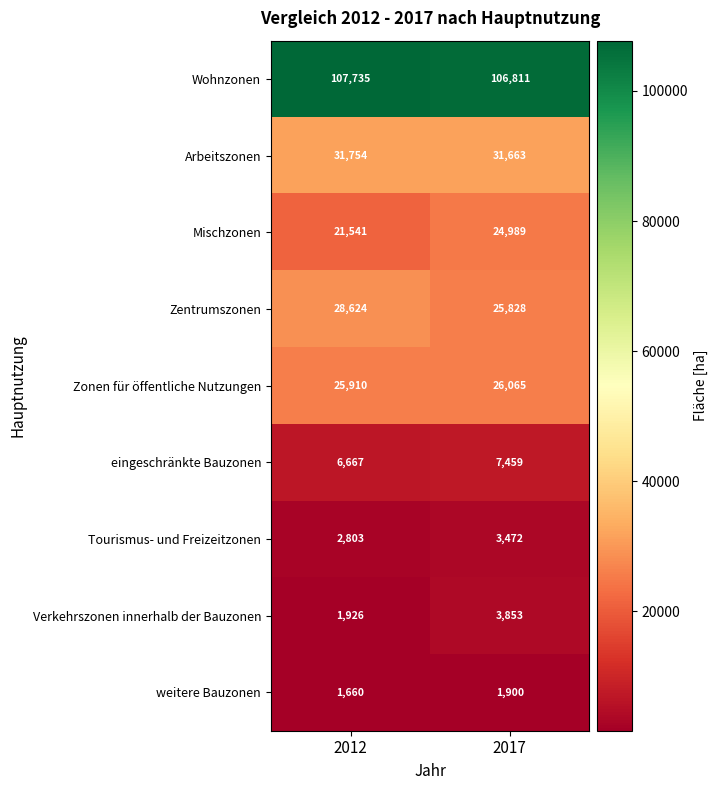

The value of eingeschränkte Bauzonen at 2012 is 2593. True or false?

False